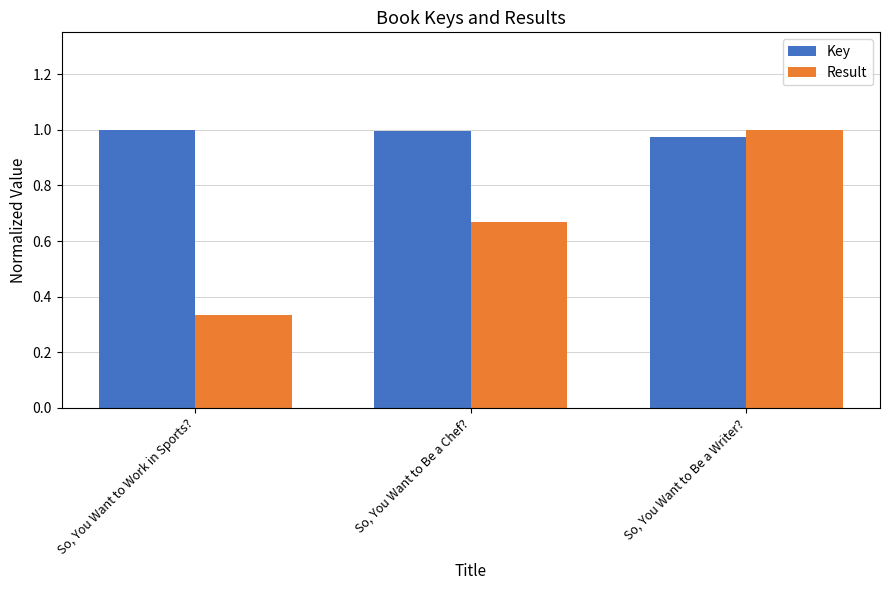

What is the sum of all Result values?

2.0